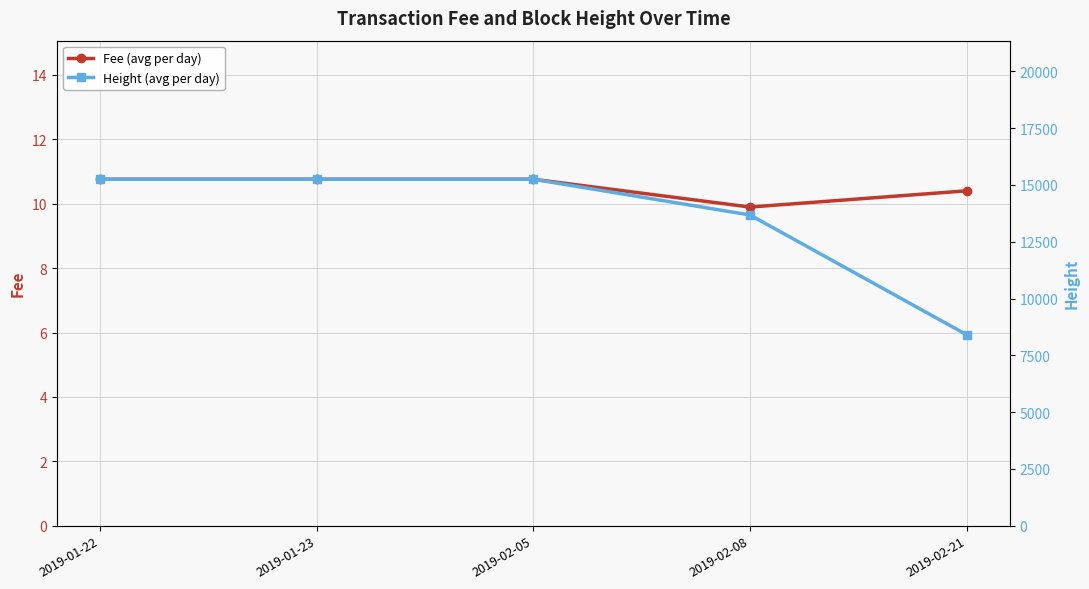

Reading right to left, transcribe all the data shown in this chart.

Fee (avg per day): 2019-02-21=10.4	2019-02-08=9.9	2019-02-05=10.8	2019-01-23=10.8	2019-01-22=10.8
Height (avg per day): 2019-02-21=8407.2	2019-02-08=13676.0	2019-02-05=15249.0	2019-01-23=15249.0	2019-01-22=15249.0